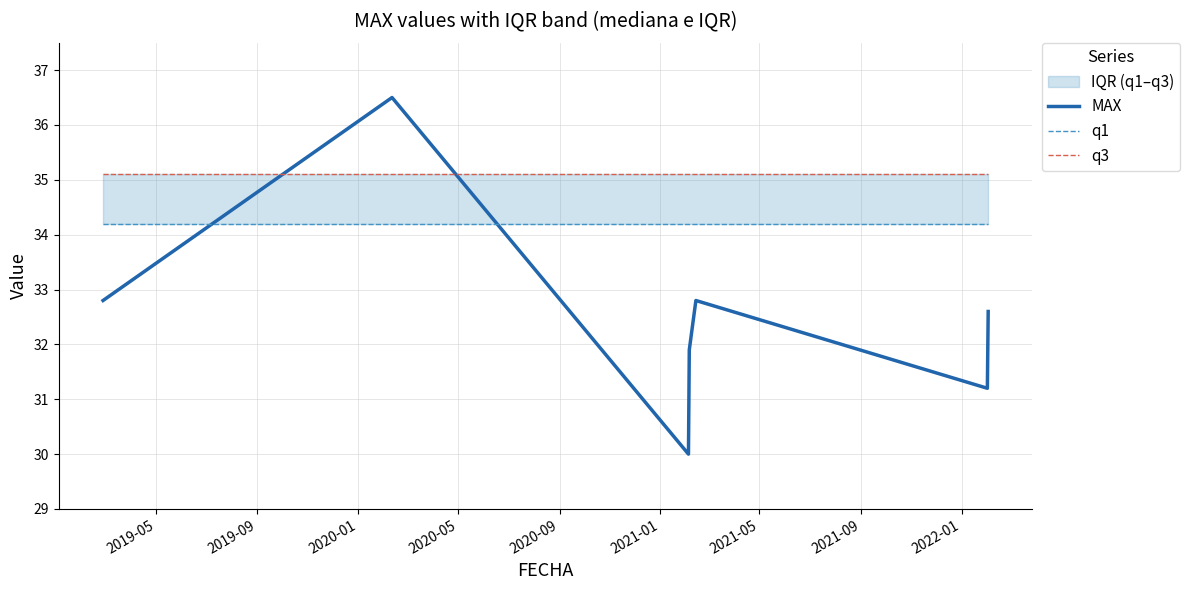

The value of MAX at 2019-09 is 54.6. True or false?

False